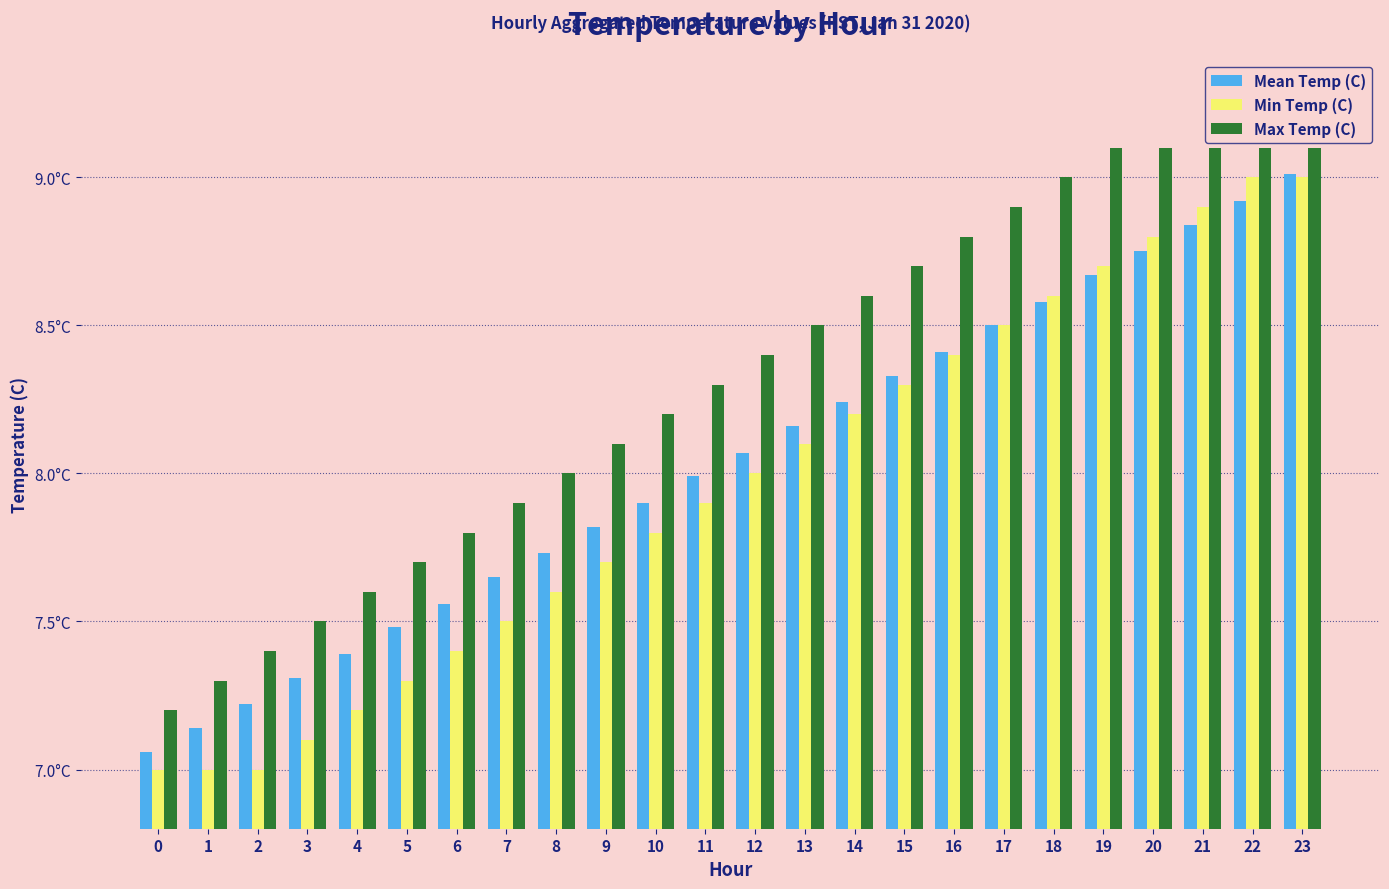

True or false: Max Temp (C) has a value of 2.6 at 4.

False